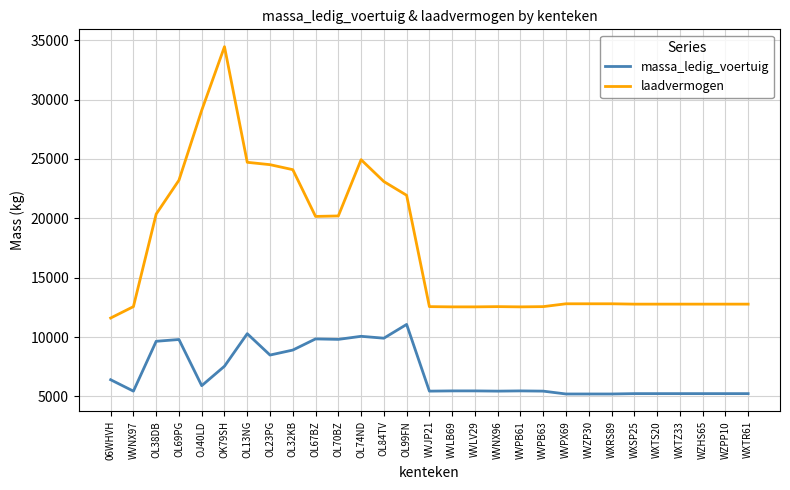

What is the total value across all series at WXTS20?

18000